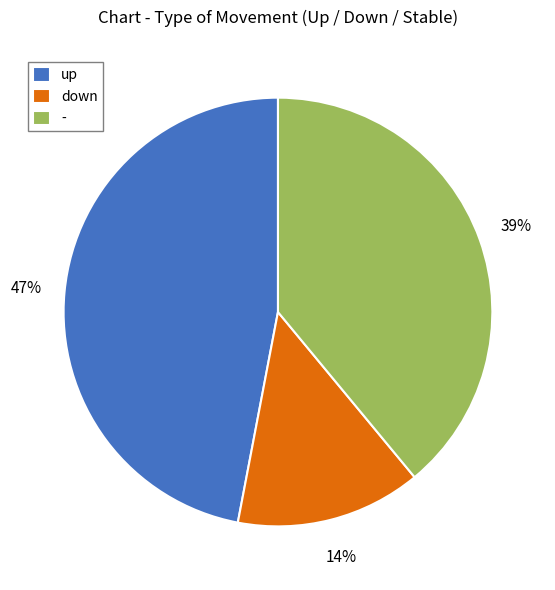

Between up and -, which is larger?

up